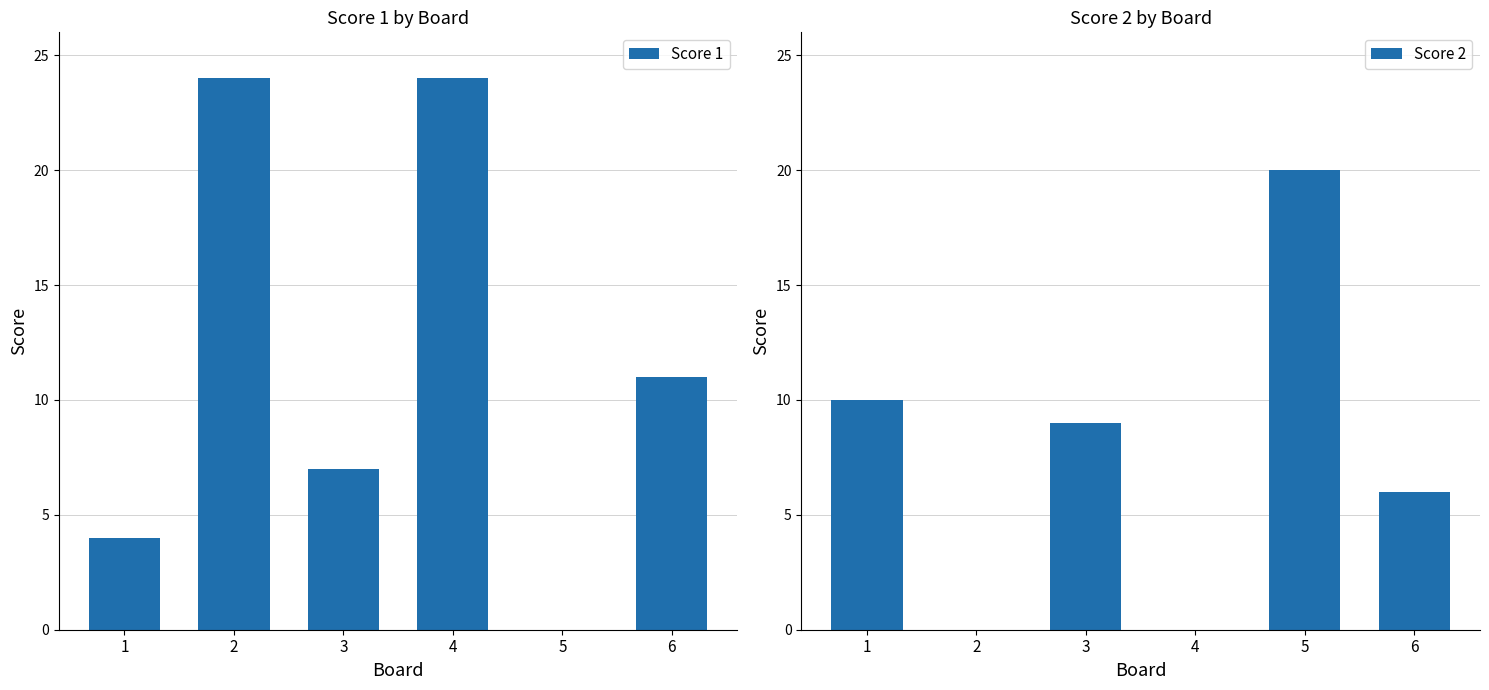

What are all the series names shown in the legend?

Score 1, Score 2